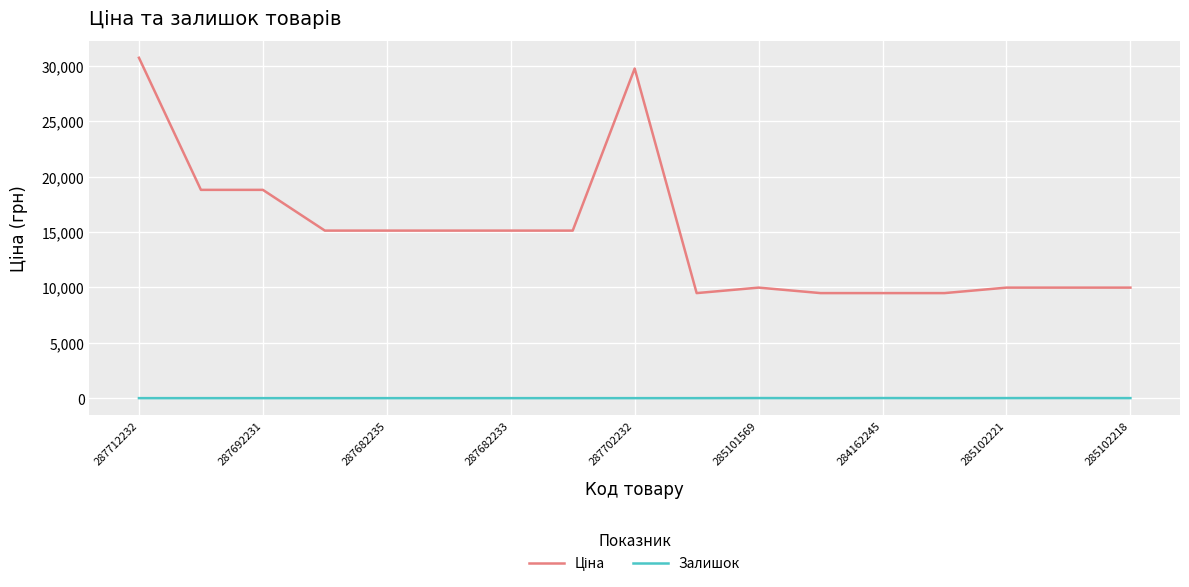

What is the greatest value displayed?

30717.1